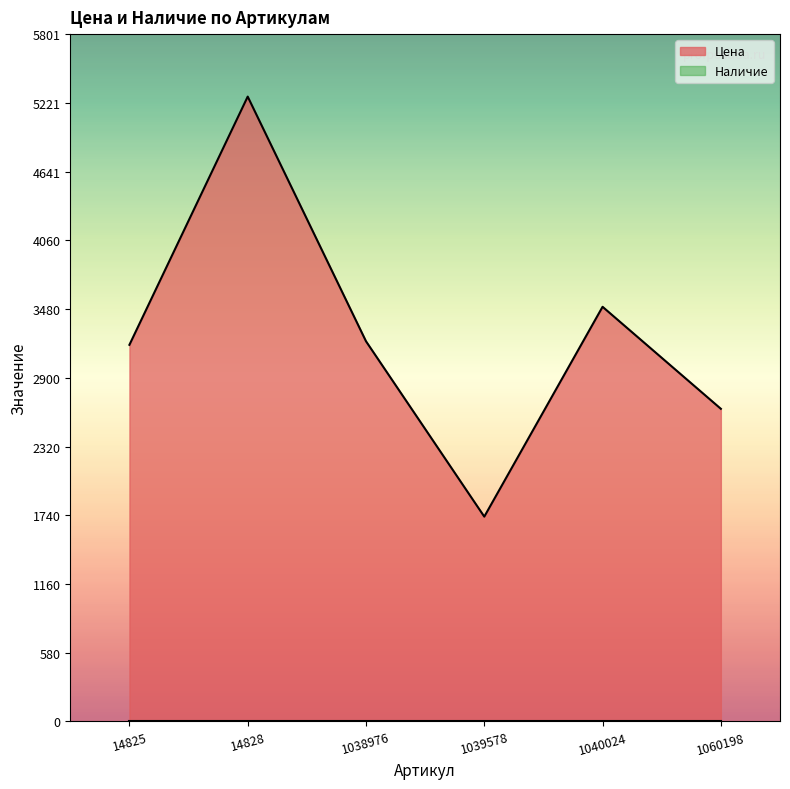

What is the smallest value displayed?

0